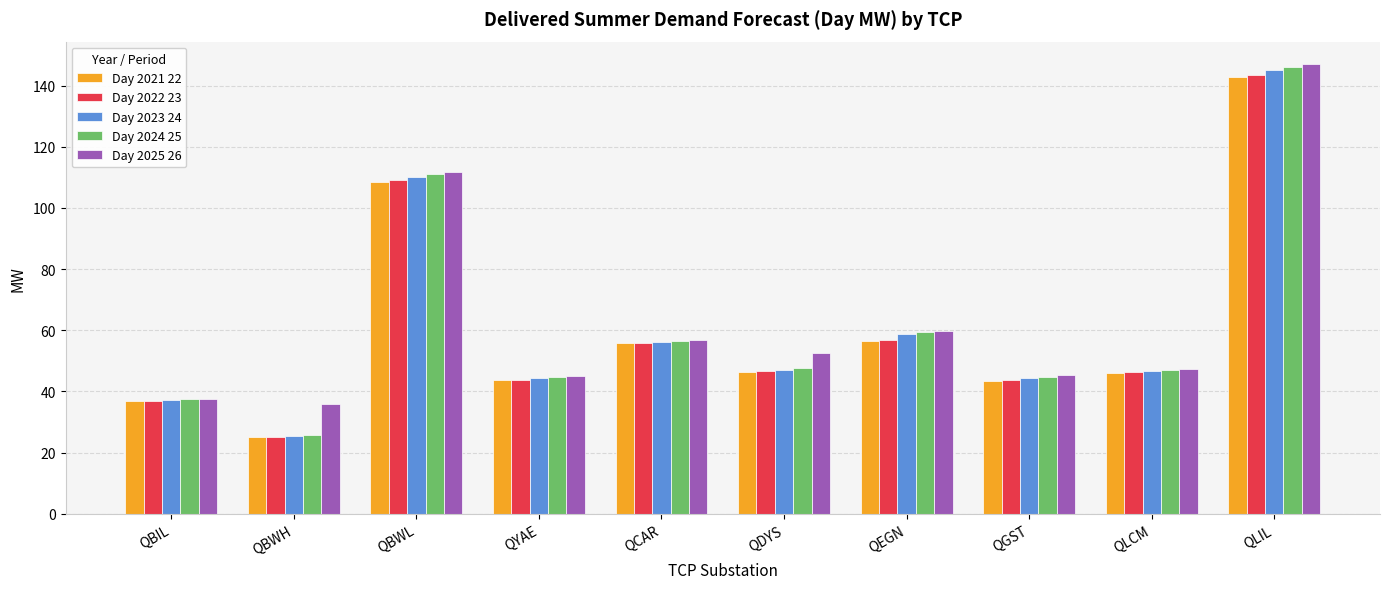

At how many categories does at least one series exceed 89?

2